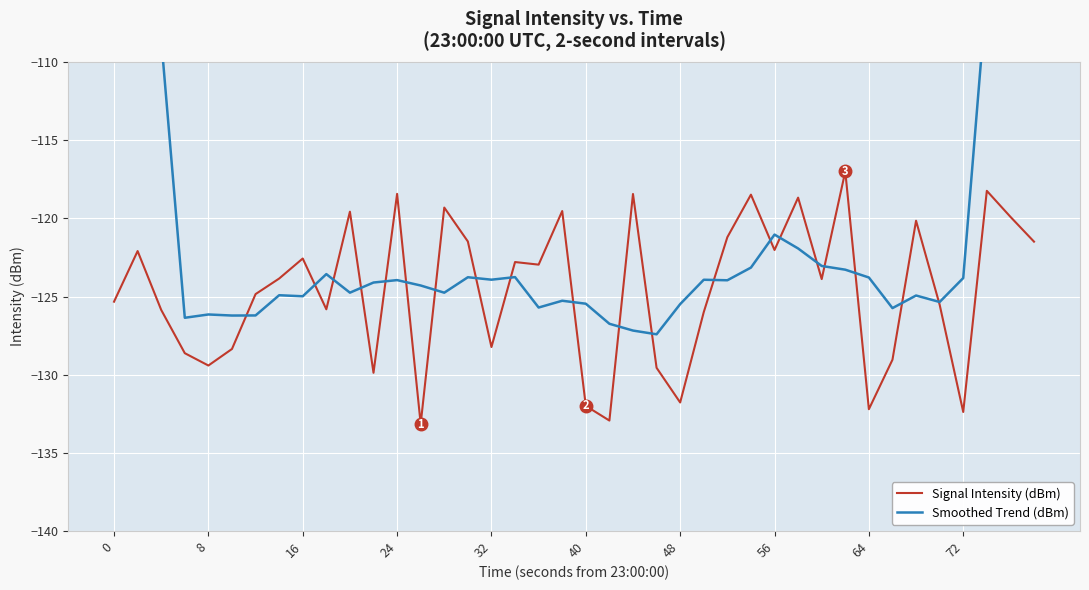

Rank the series by their maximum value, from lowest to highest.

Signal Intensity (dBm), Smoothed Trend (dBm)